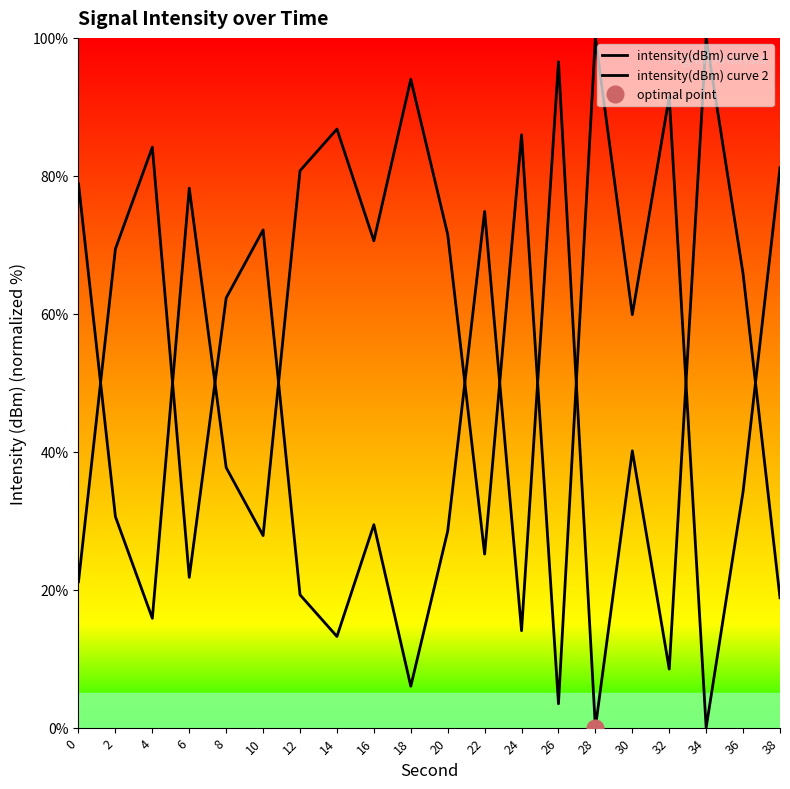

What is the difference between the highest and lowest values at 16?

41.1